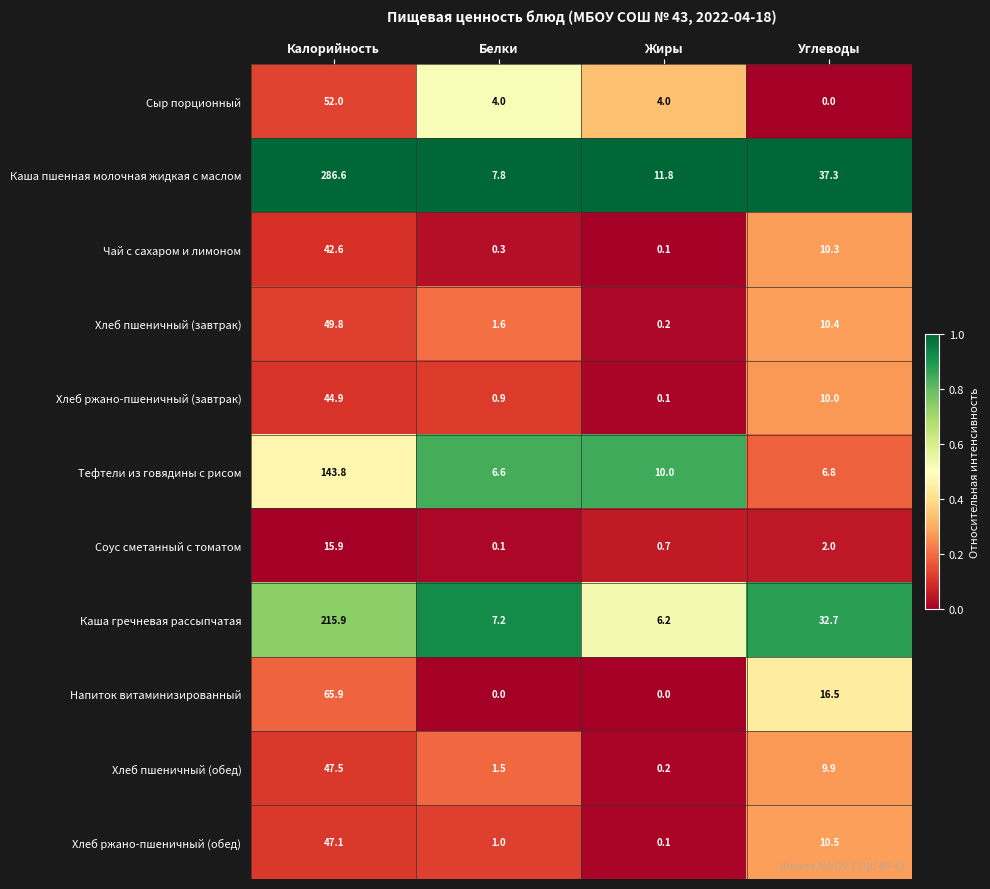

Is it true that Каша гречневая рассыпчатая equals 1.9 at Жиры?

False